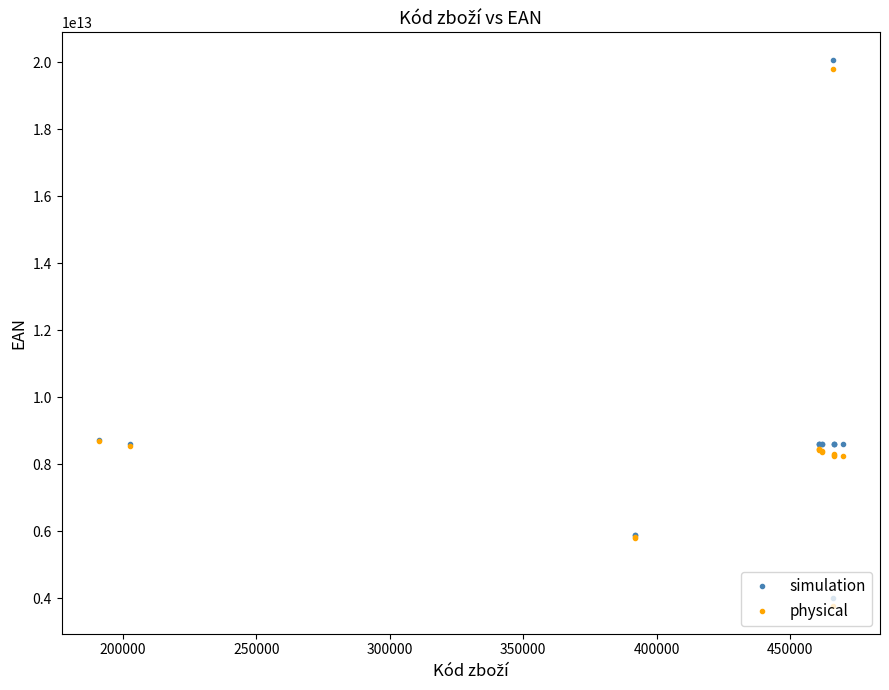

At how many categories does at least one series exceed 4546514743792?

14